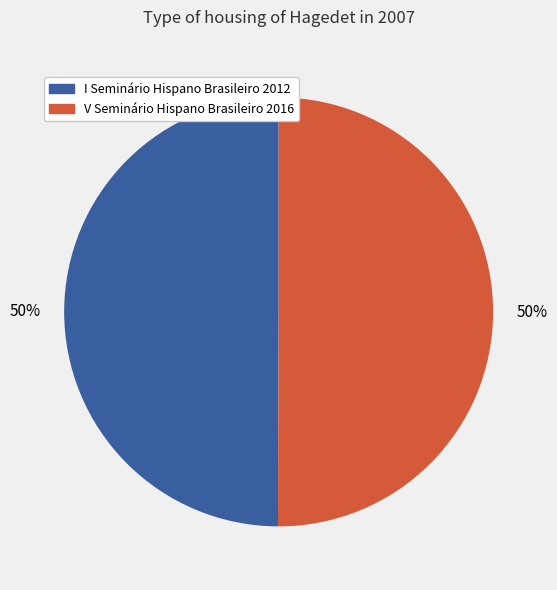

To the nearest percent, what portion does I Seminário Hispano Brasileiro 2012 represent?

50%